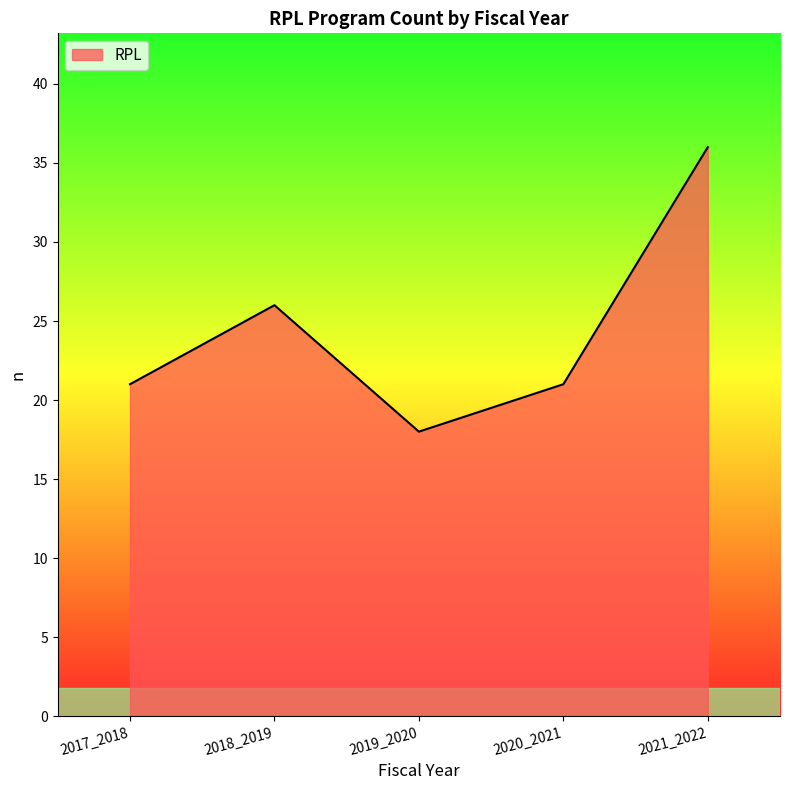

The chart shows a value of 49 at 2021_2022. True or false?

False